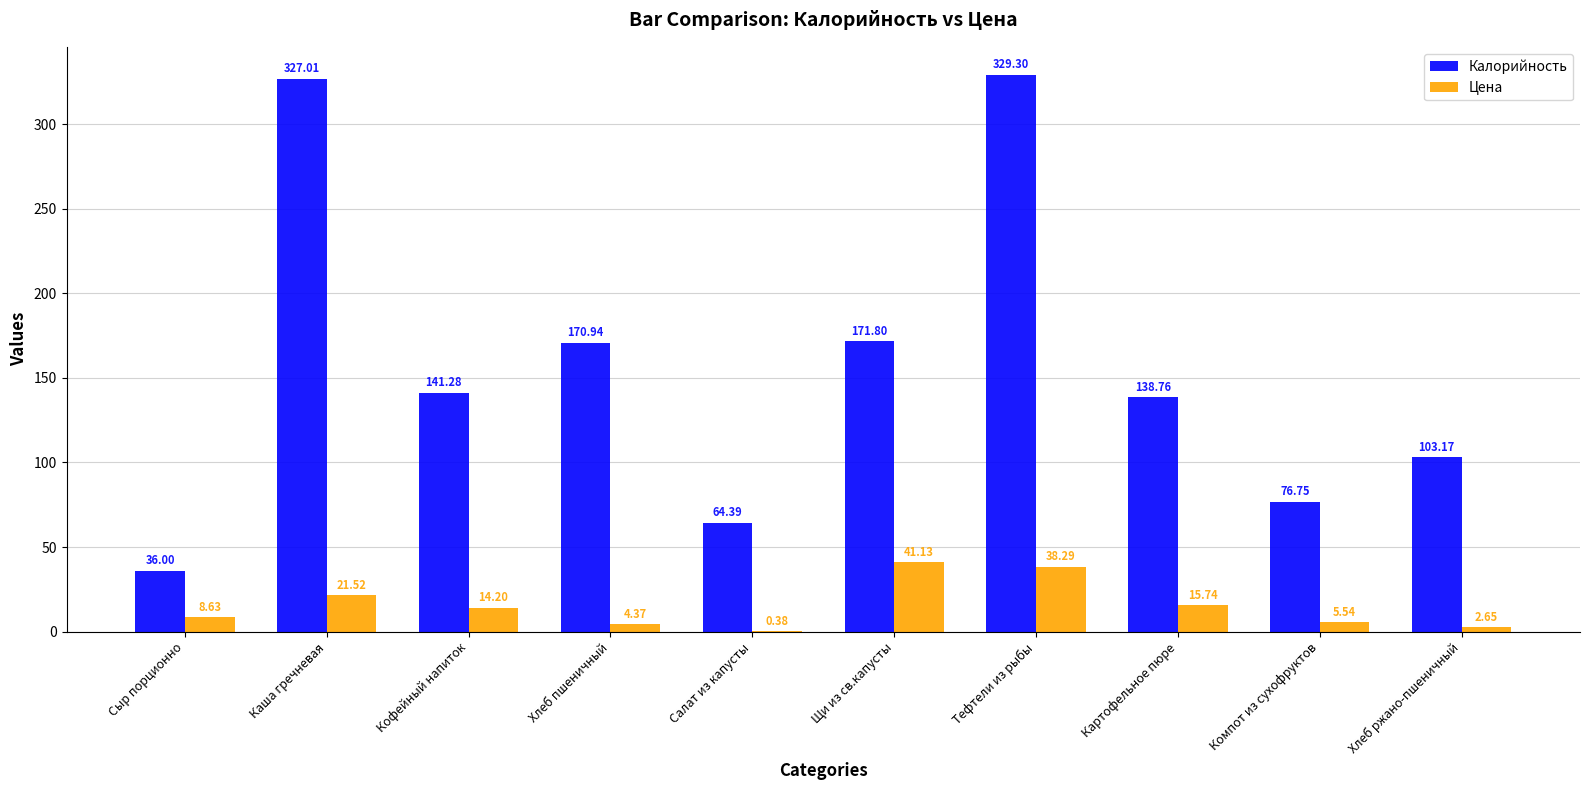

What is the sum of all Калорийность values?

1559.4